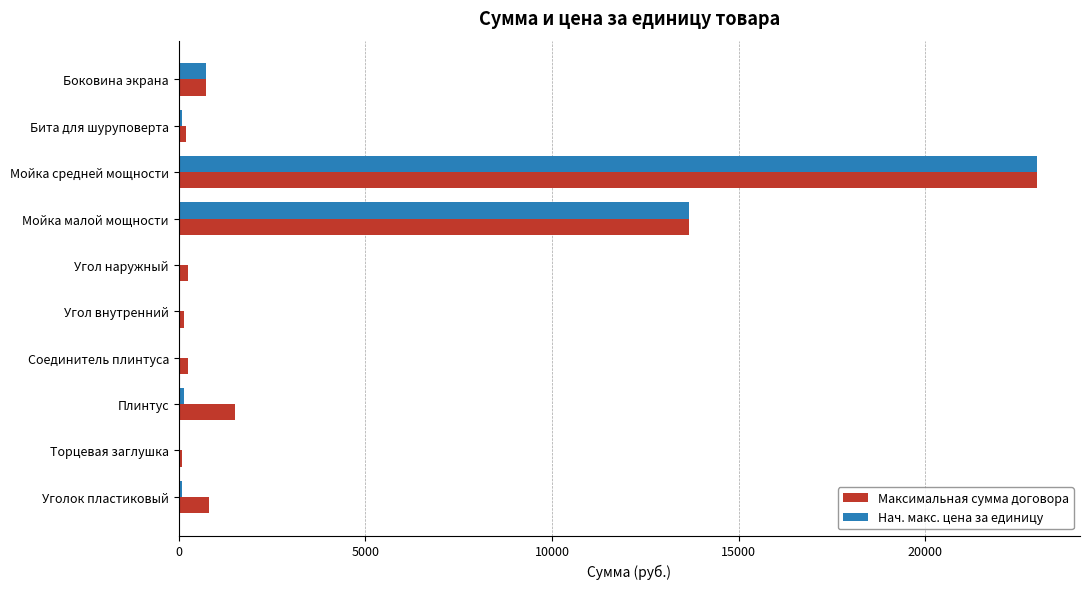

True or false: Нач. макс. цена за единицу has a value of 23000 at Мойка средней мощности.

True